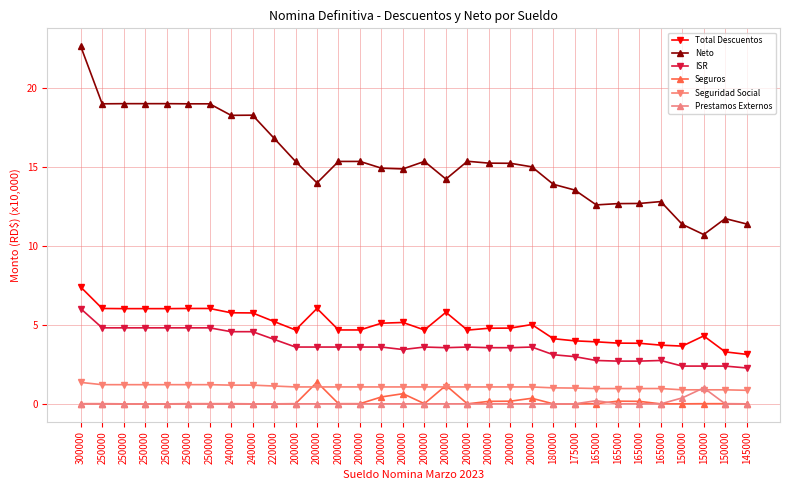

After their last crossing, which series has the higher values: Seguridad Social or Prestamos Externos?

Seguridad Social